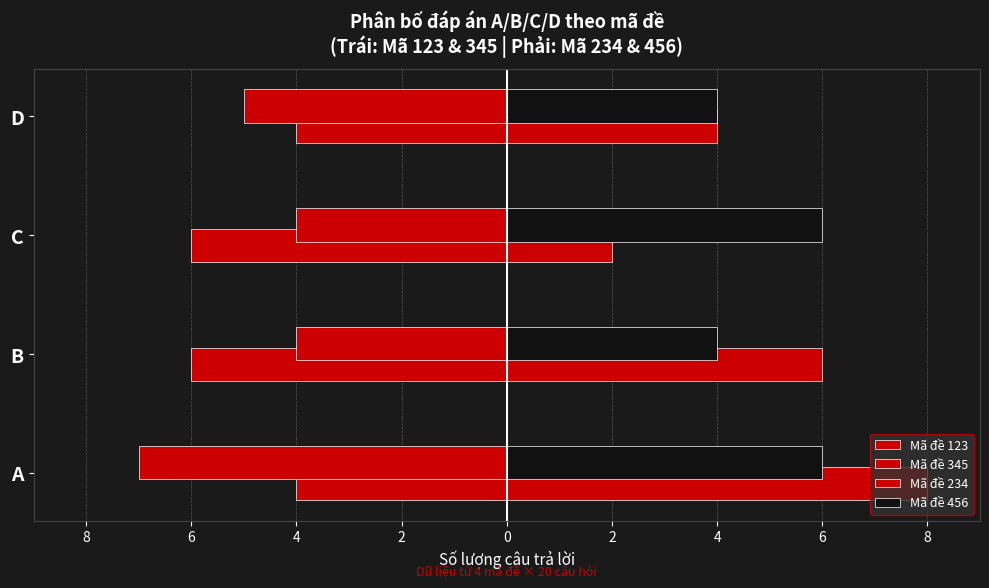

What is the value of the Mã đề 345 bar at the 2nd from the left?

-4